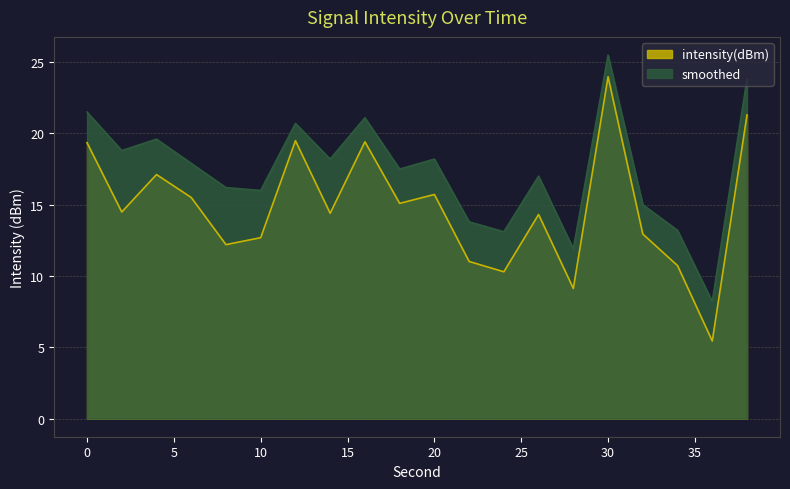

Reading right to left, what are all the values shown in this chart?

intensity(dBm): 38=21.3	36=5.4	34=10.7	32=12.9	30=24.0	28=9.1	26=14.3	24=10.3	22=11.0	20=15.7	18=15.1	16=19.4	14=14.4	12=19.5	10=12.7	8=12.2	6=15.5	4=17.1	2=14.5	0=19.4
smoothed: 38=23.8	36=8.2	34=13.2	32=15.0	30=25.5	28=11.9	26=17.0	24=13.1	22=13.8	20=18.2	18=17.5	16=21.1	14=18.2	12=20.7	10=16.0	8=16.2	6=17.9	4=19.6	2=18.8	0=21.5